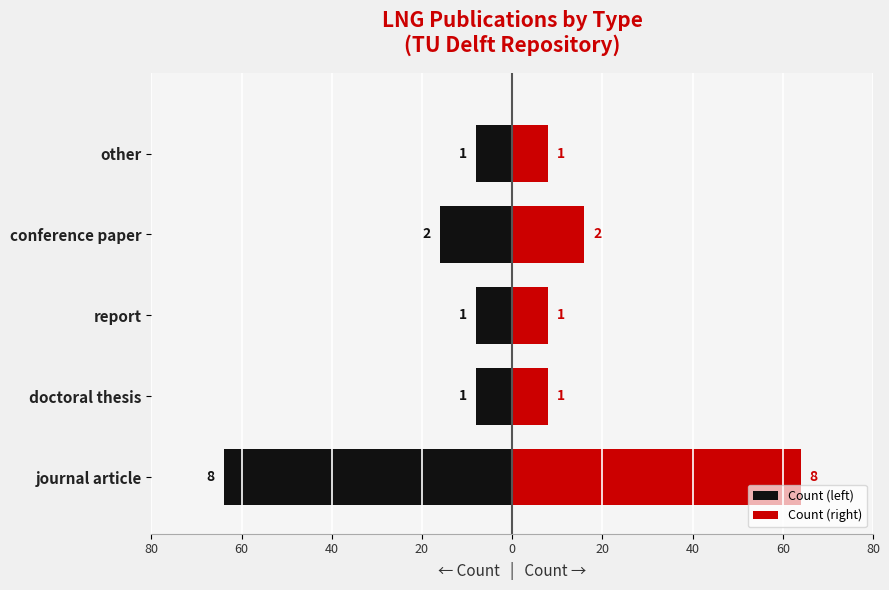

How many bars are there in total?

10